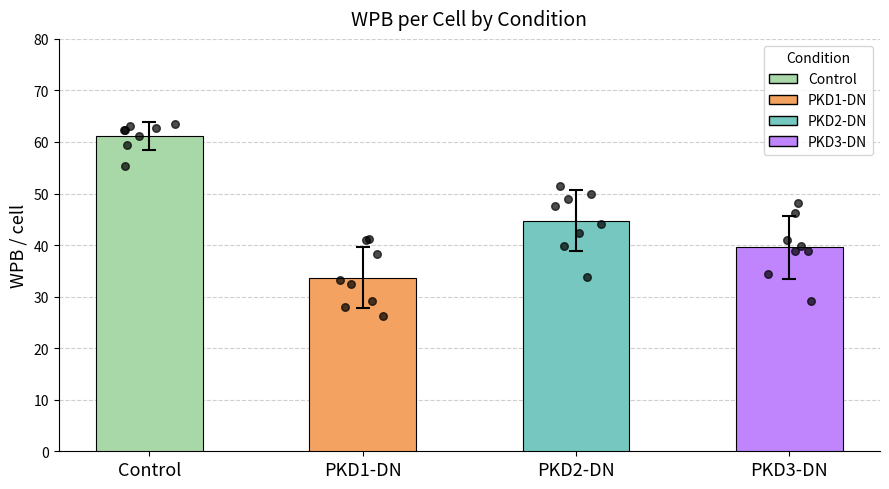

What is the ratio of the value at PKD3-DN to the value at Control?

0.6